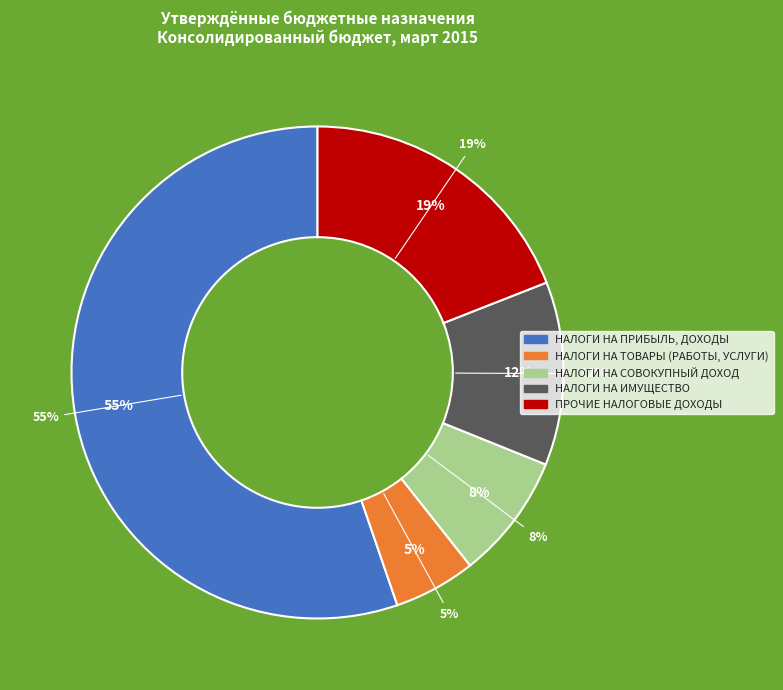

The НАЛОГОВЫЕ И НЕНАЛОГОВЫЕ ДОХОДЫ (итого) slice represents 40% of the pie. True or false?

False